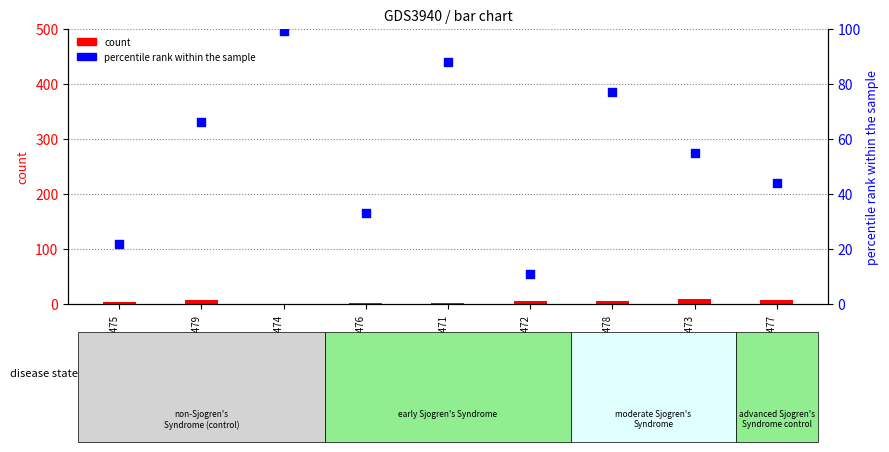

At which category is the sum across all series the highest?

GSM569474